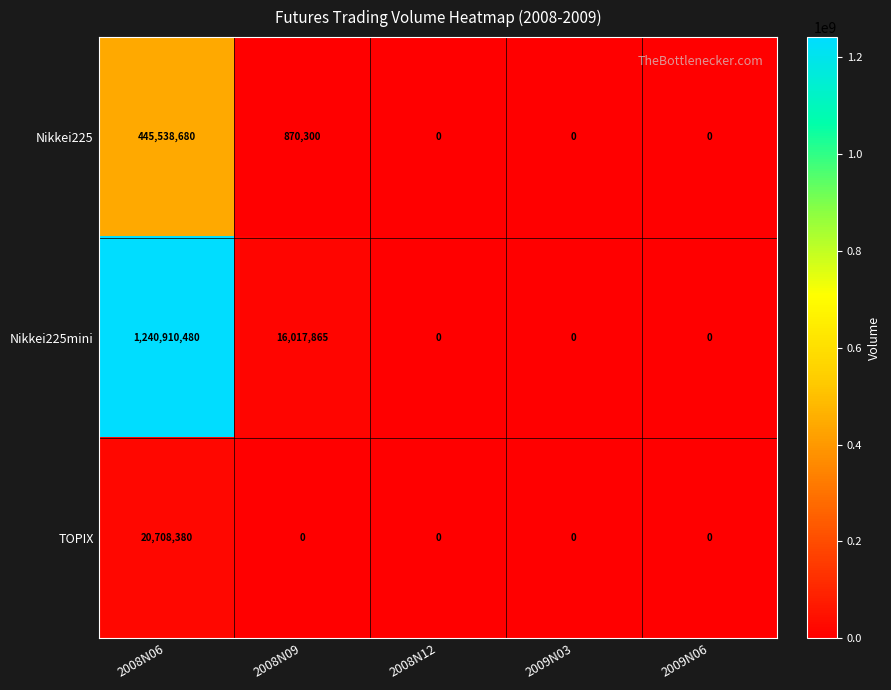

True or false: Nikkei225 has a value of 0 at 2008N12.

True